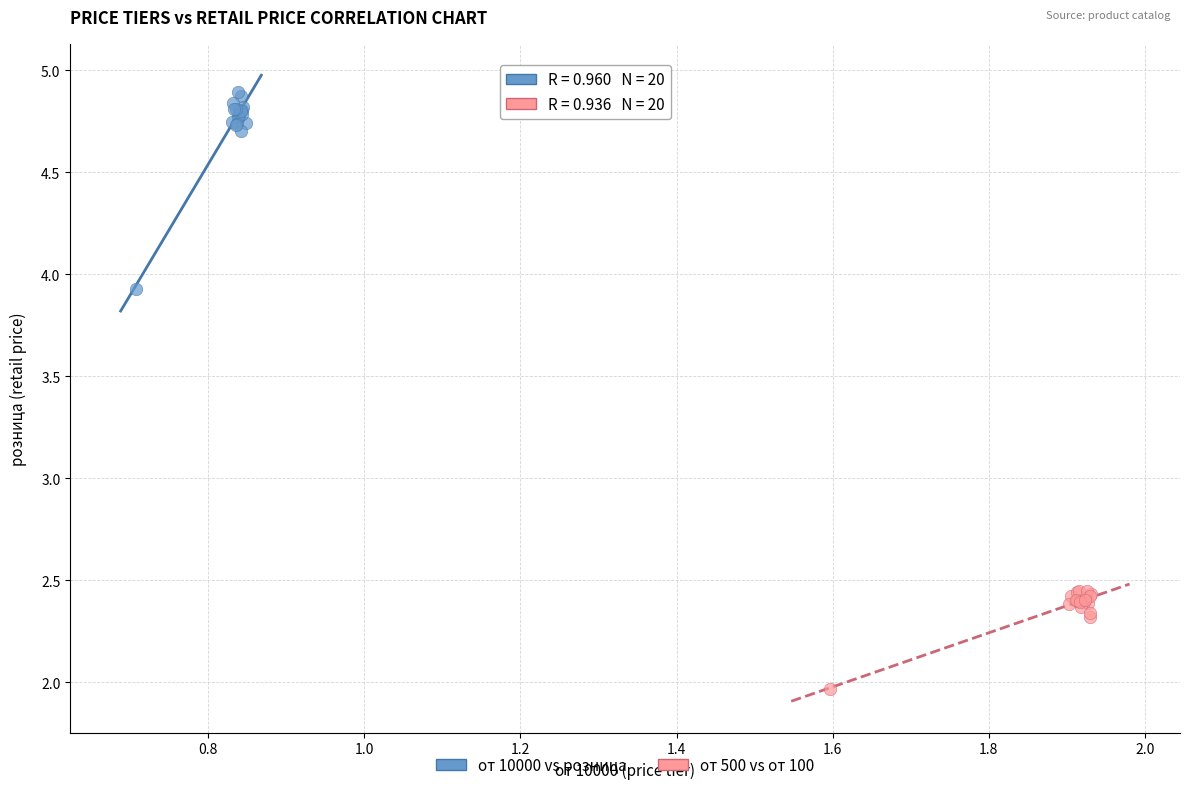

Which series contains the lowest Y value?

от 500 vs от 100